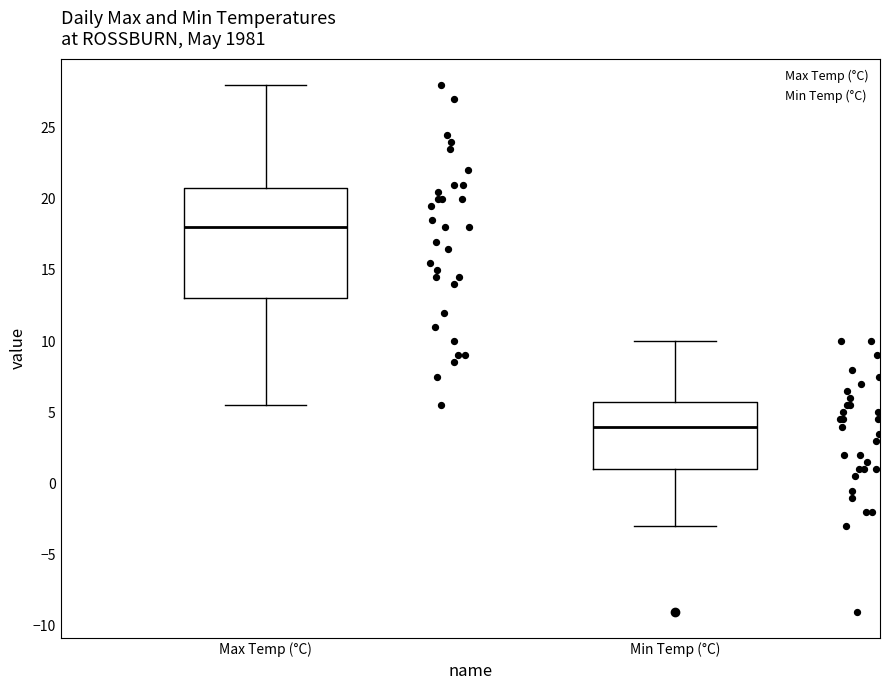

Where does the upper whisker of the box for Min Temp (°C) end on the y-axis? The values are not printed on the chart, so give them approximately, as read against the axis.

10.0